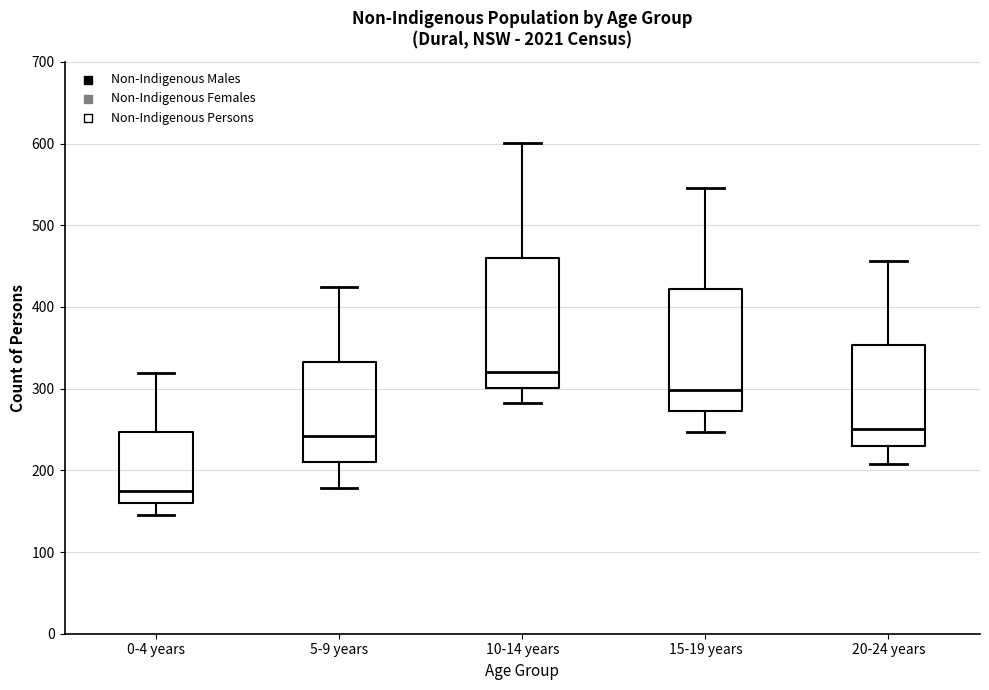

Reading left to right, transcribe this box plot: for each box, give where its median line is, the range the box spans, and where its two whiskers end, as read against the y-axis. The values are not printed on the chart, so give them approximately, as read against the axis.

0-4 years: median 180, box 160 to 250, whiskers 150 to 320
5-9 years: median 240, box 210 to 330, whiskers 180 to 420
10-14 years: median 320, box 300 to 460, whiskers 280 to 600
15-19 years: median 300, box 270 to 420, whiskers 250 to 550
20-24 years: median 250, box 230 to 350, whiskers 210 to 460